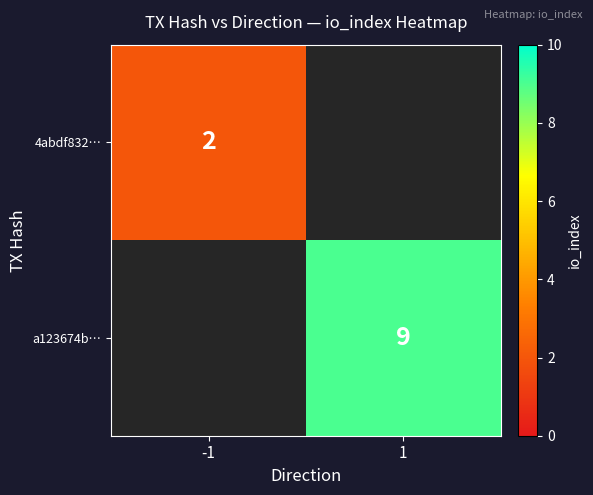

Is it true that a123674b… equals 9 at 1?

True